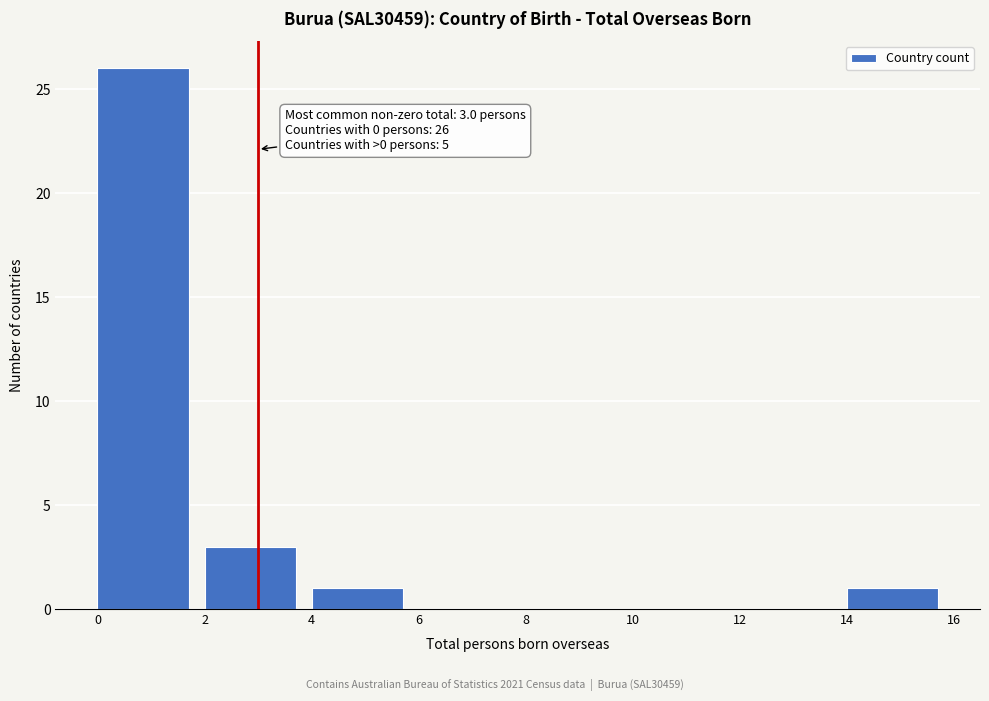

Over which range of the x-axis is the bar tallest?

0 to 2